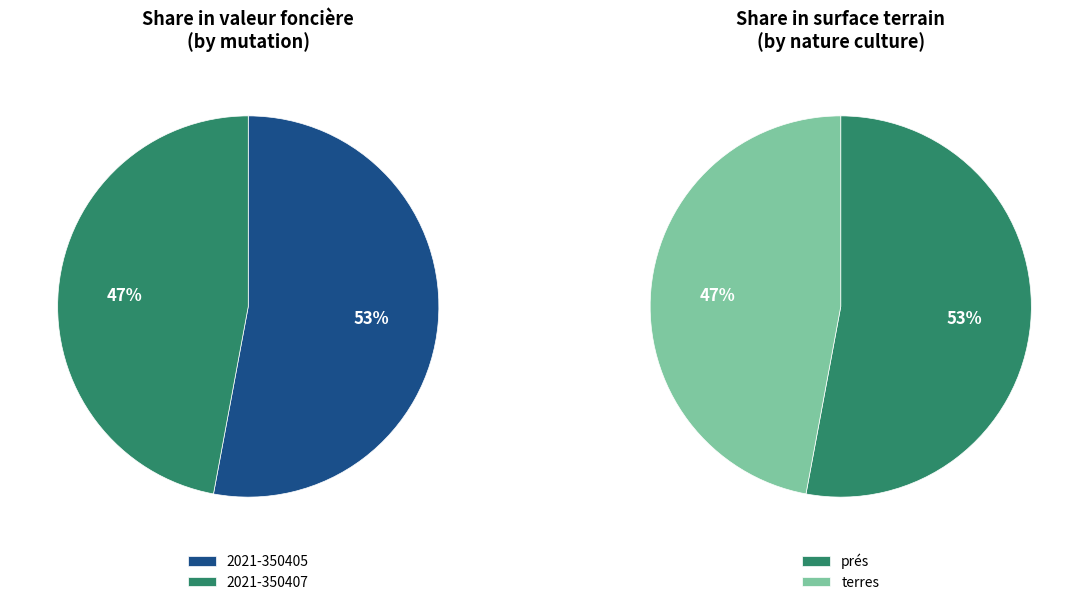

Count the number of slices in the pie.

2